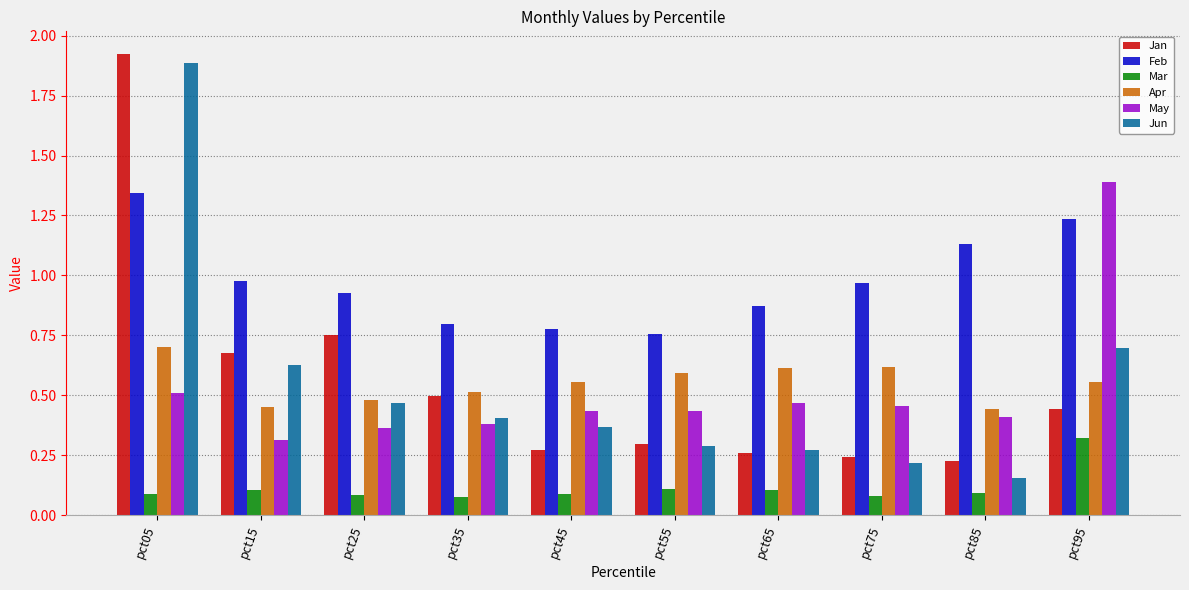

Which series has the largest range (max minus min)?

Jun